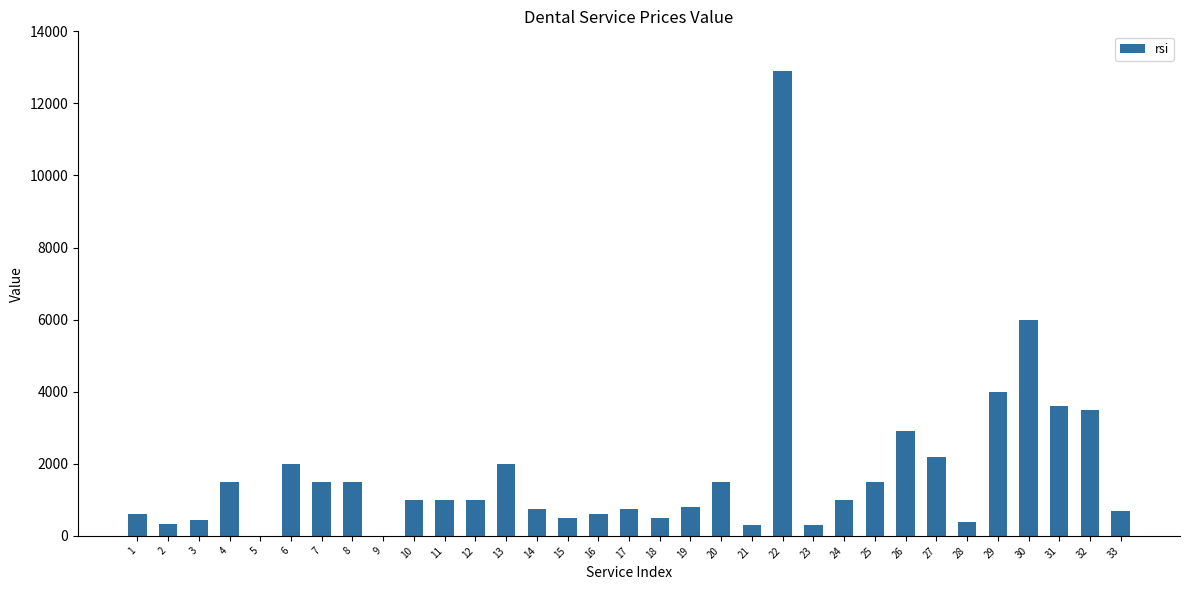

What is the sum of all values?

57570